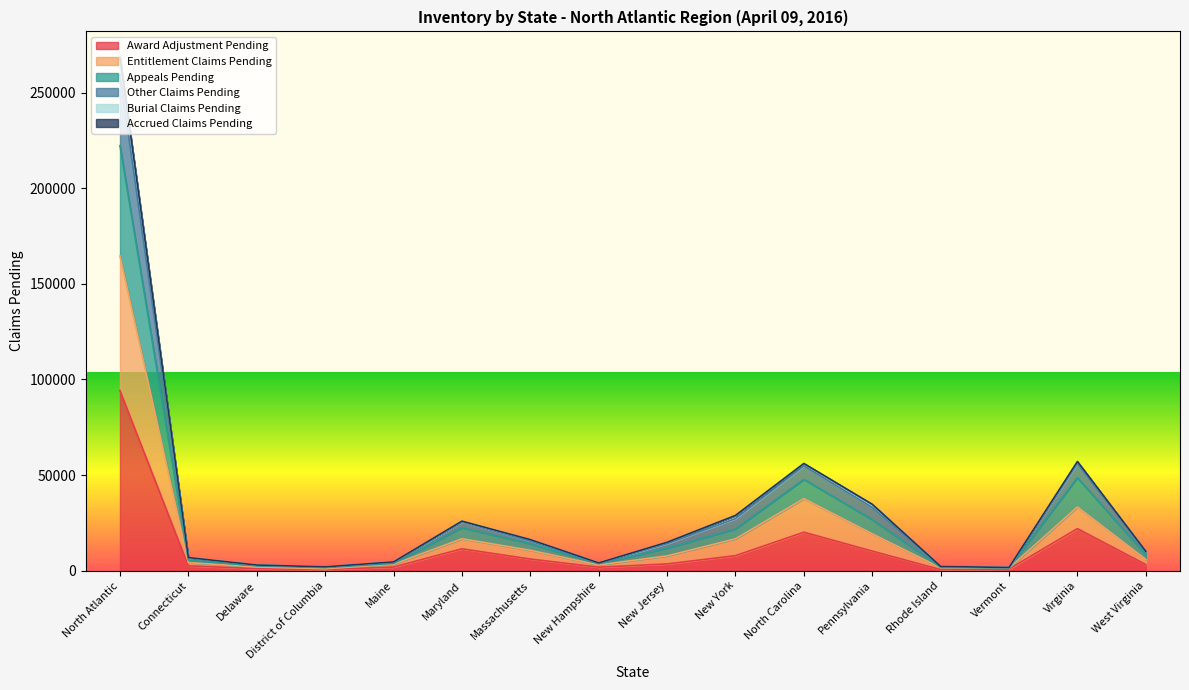

Count the number of data series in this chart.

6